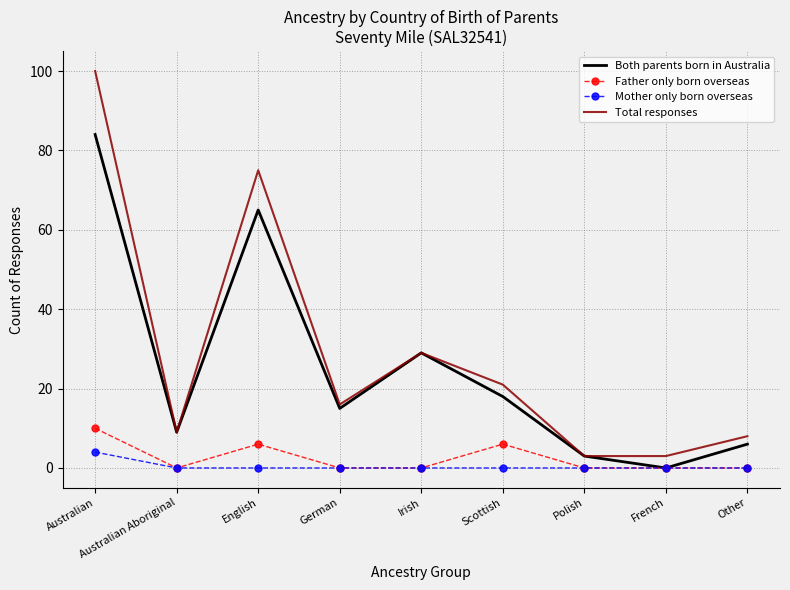

At which label does Both parents born in Australia reach its minimum?

French